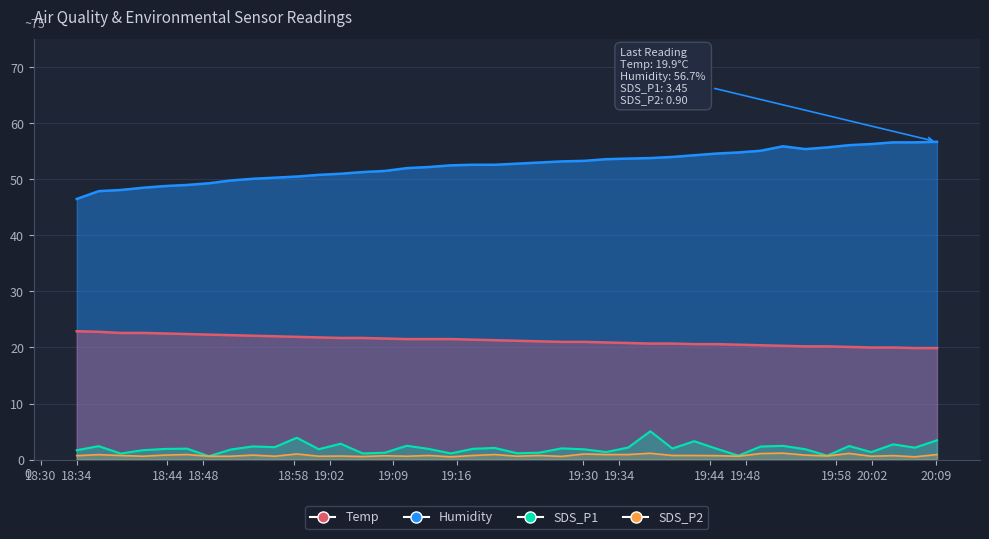

How many categories are shown in the chart?

40